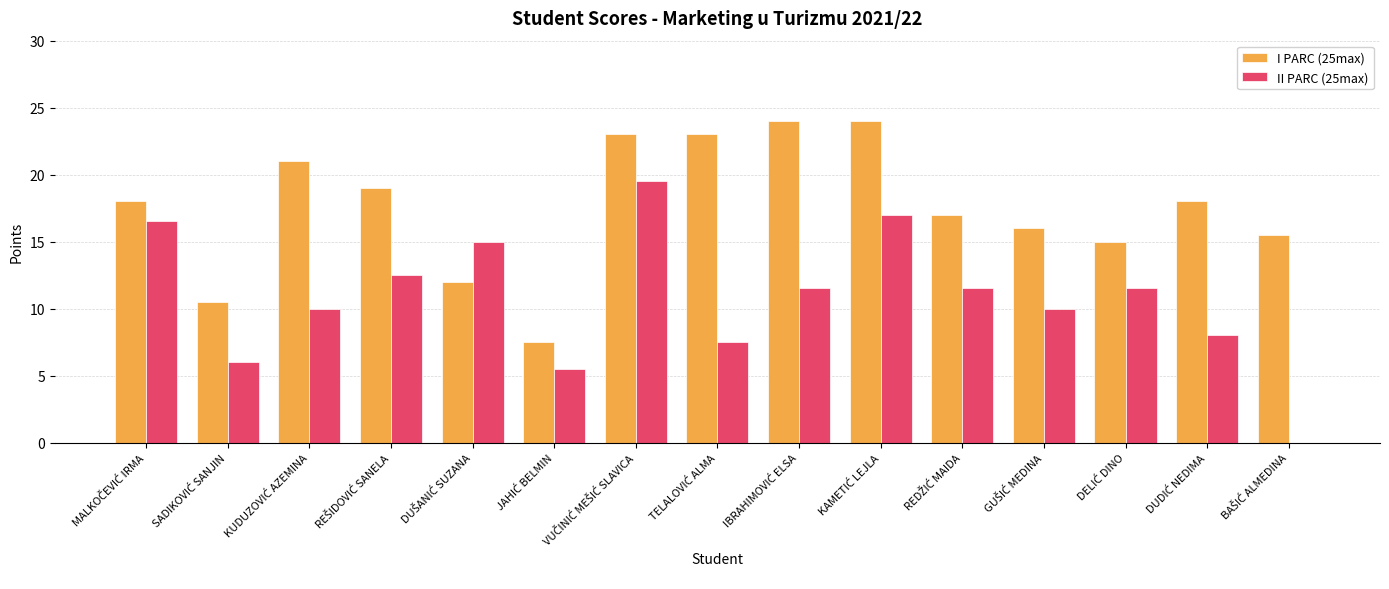

What is the maximum value shown in the chart?

24.0